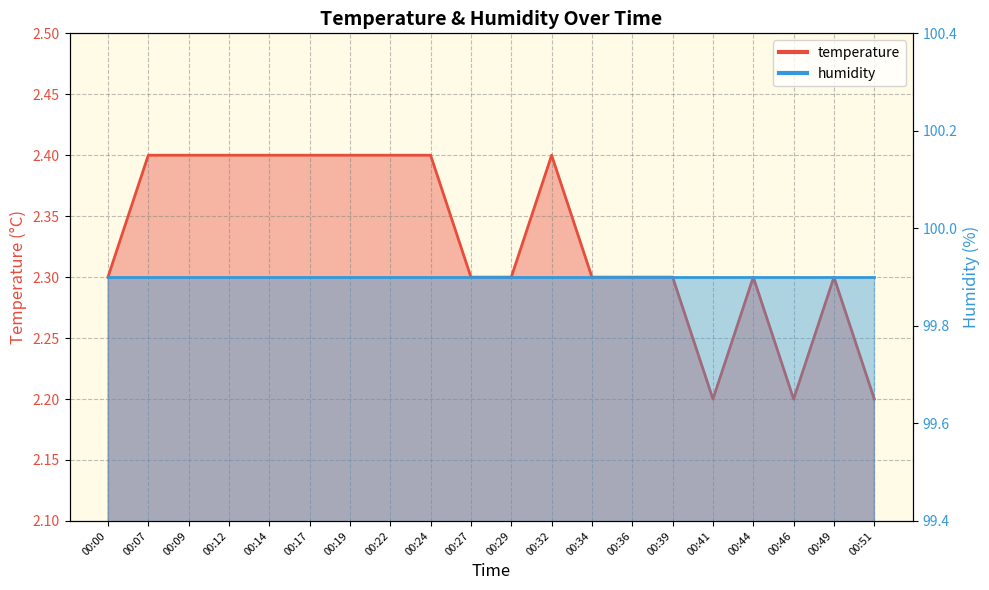

Does the chart display data point markers on the line(s)?

No